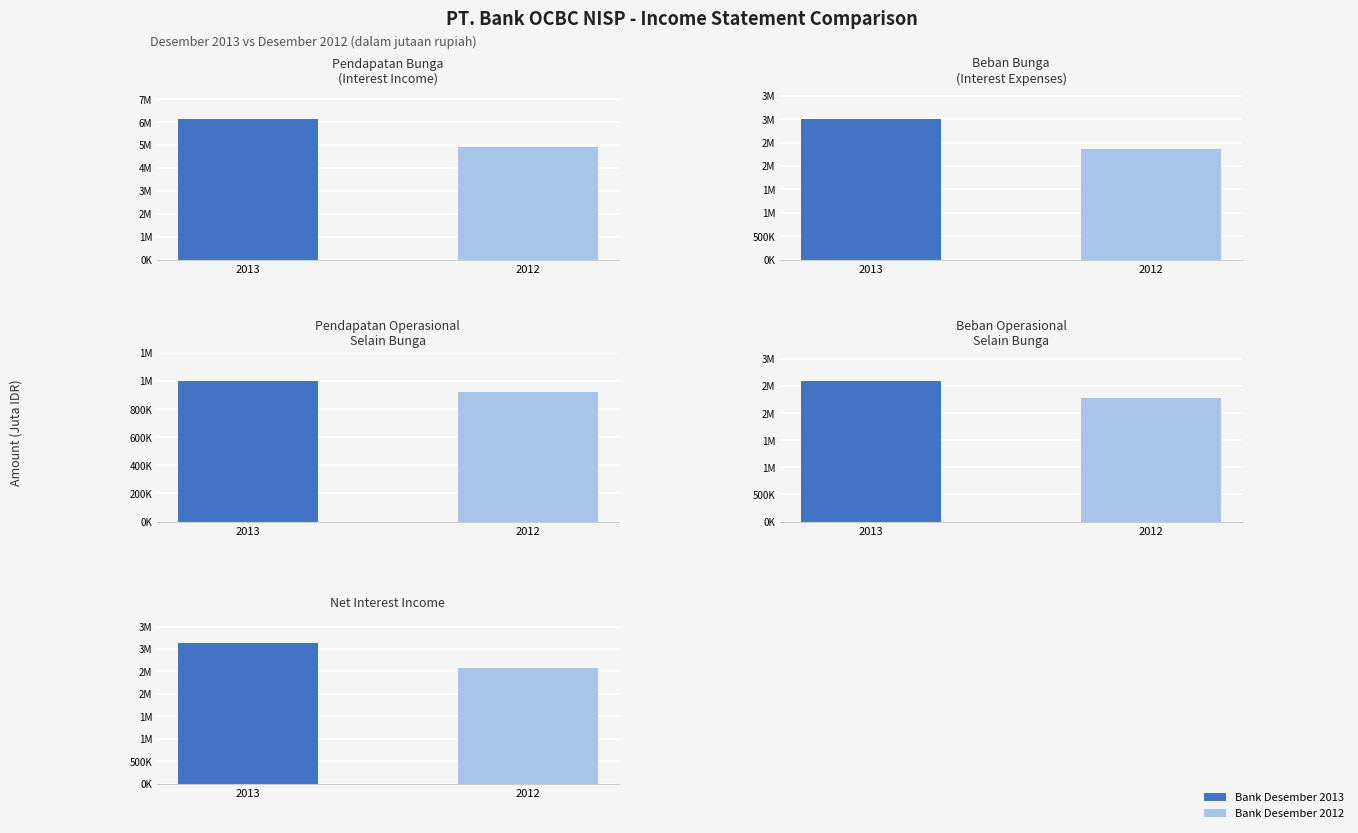

Which series changed the most between 3 and 4?

Bank Desember 2013